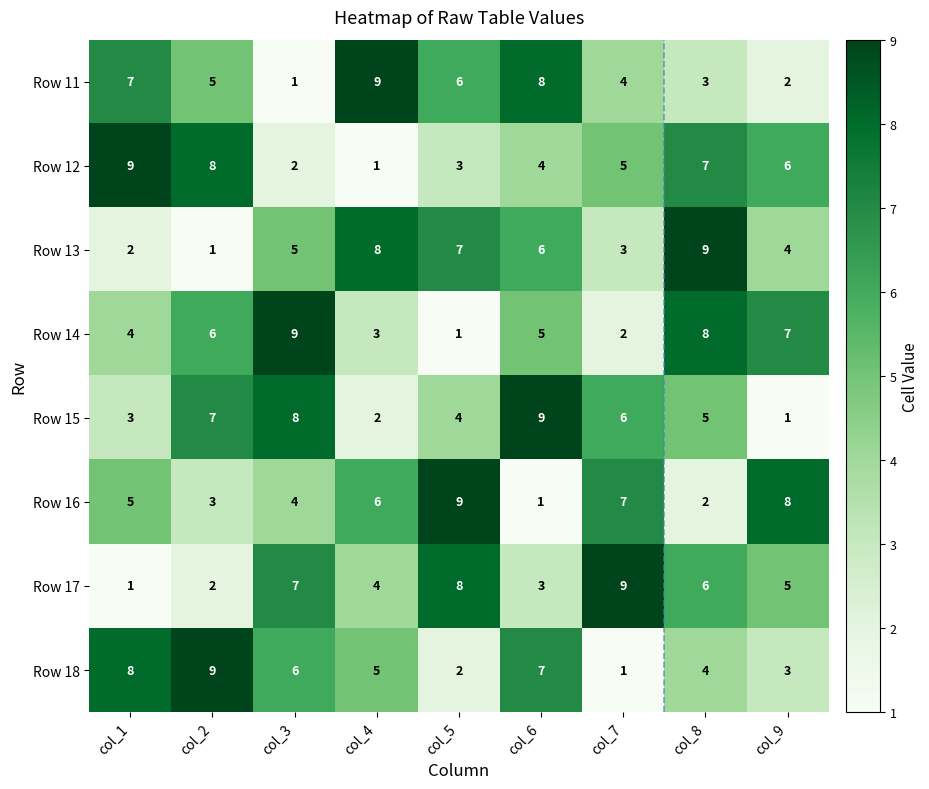

At which label does Row 13 reach its minimum?

col_2